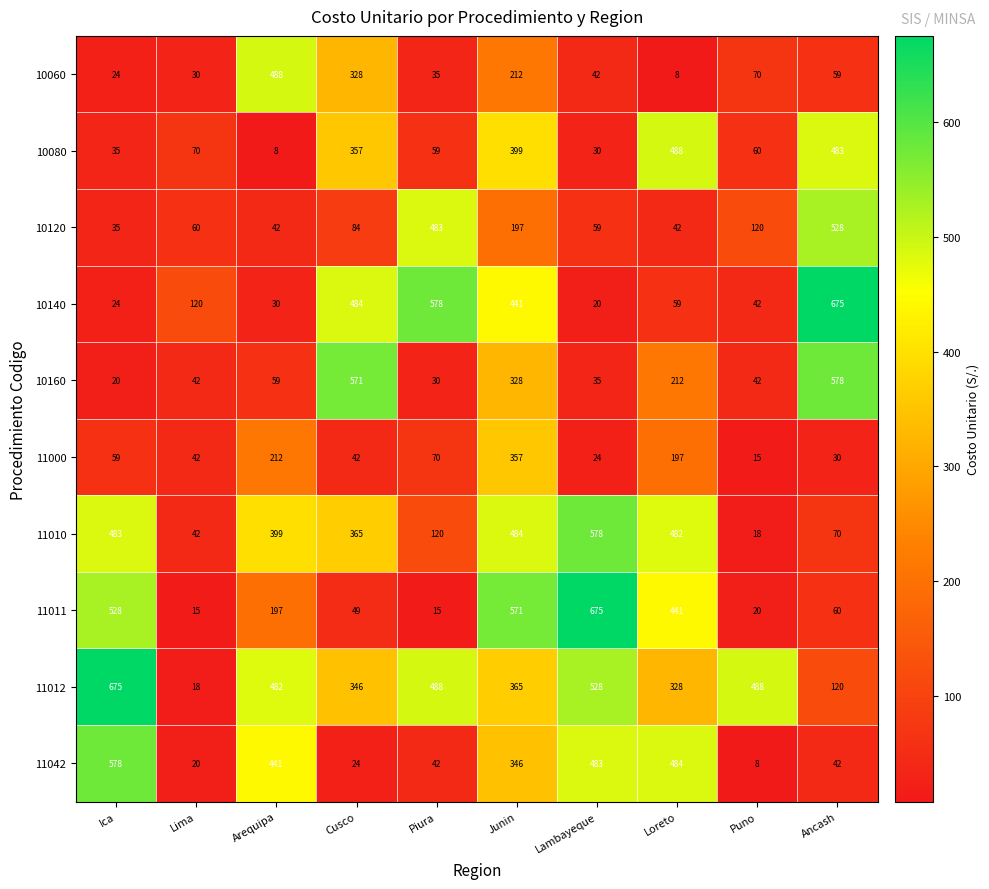

What is the difference between the highest and lowest values at Cusco?

547